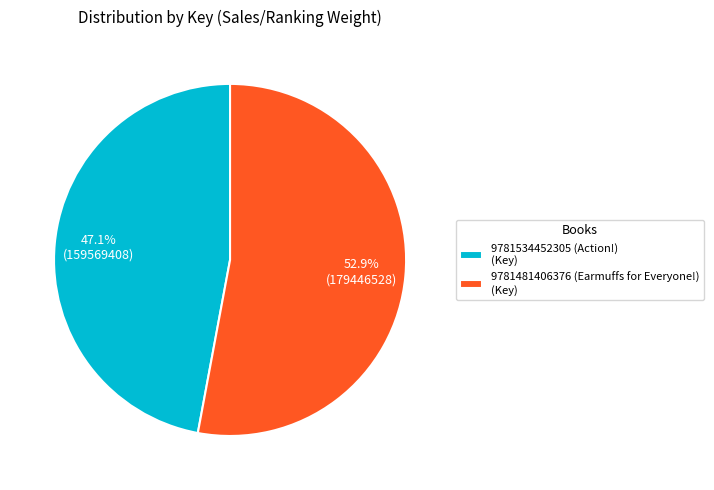

Count the number of slices in the pie.

2